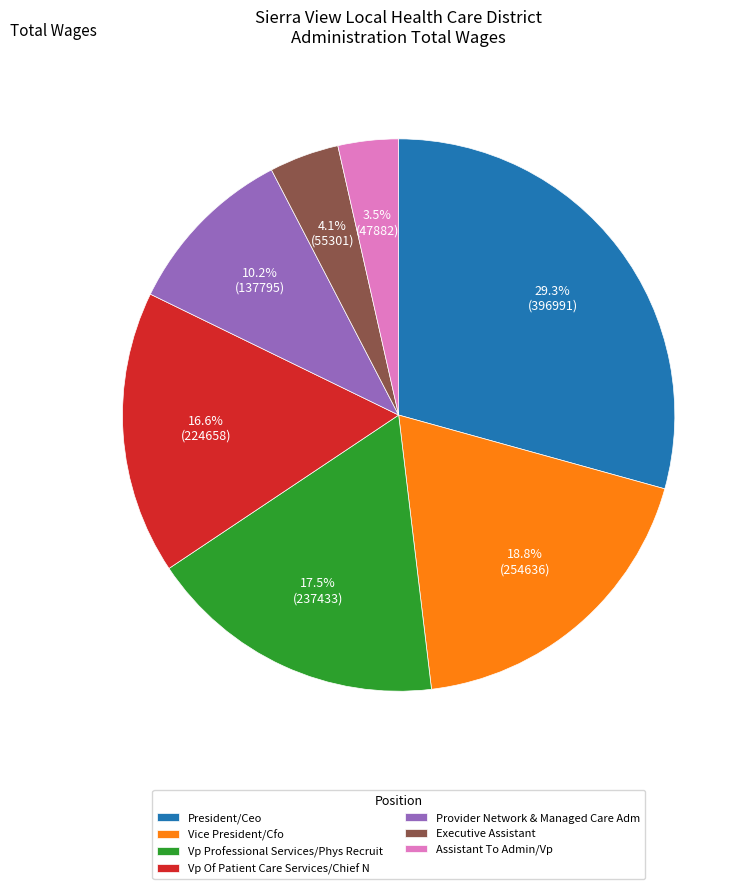

What is the smallest slice in the pie chart?

Assistant To Admin/Vp